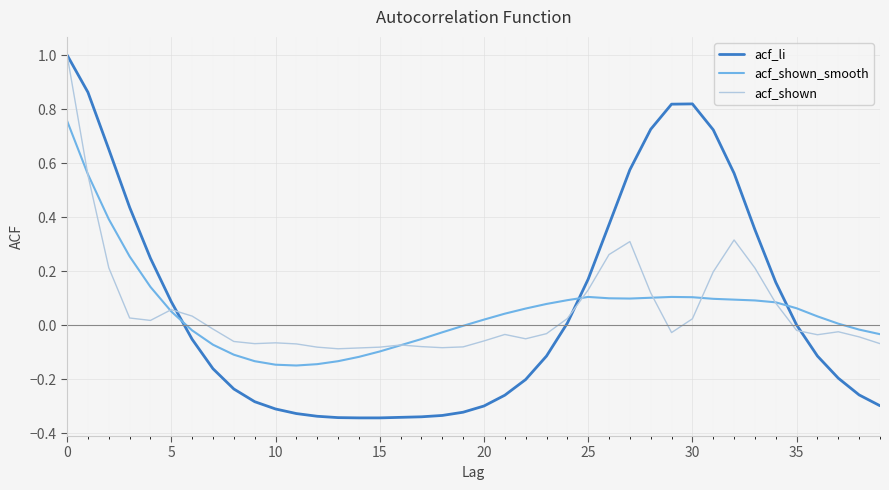

Which series ends up on top after the final intersection of acf_shown_smooth and acf_li?

acf_shown_smooth